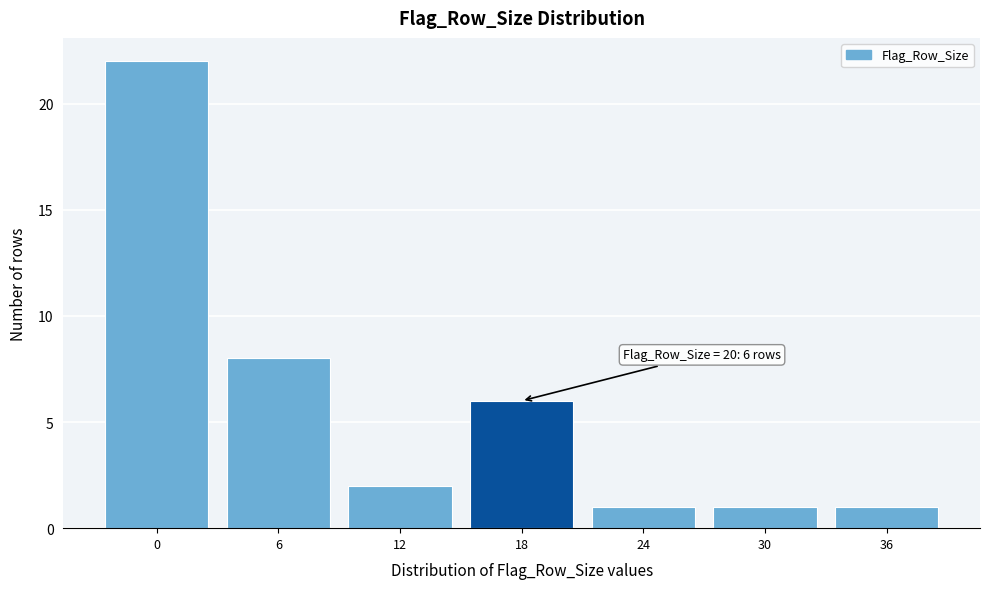

Reading left to right, extract all data points from this chart.

0=22	6=8	12=2	18=6	24=1	30=1	36=1